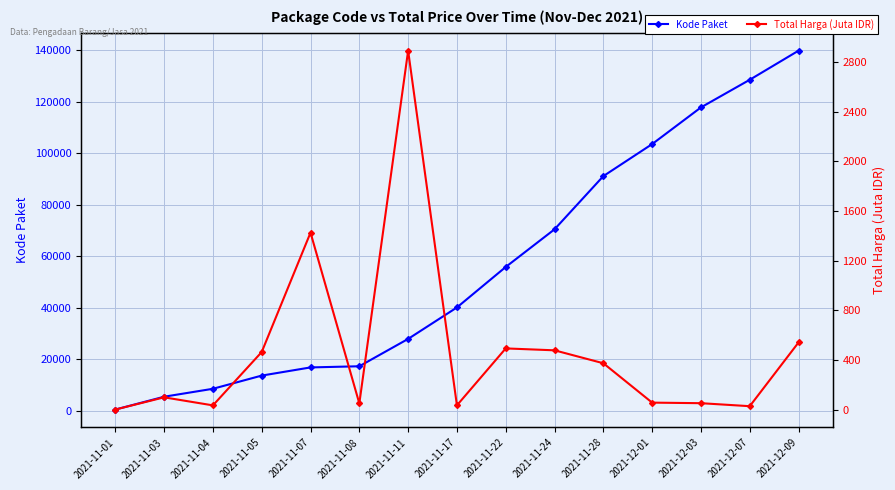

What is the label of the 8th point from the left?

2021-11-17